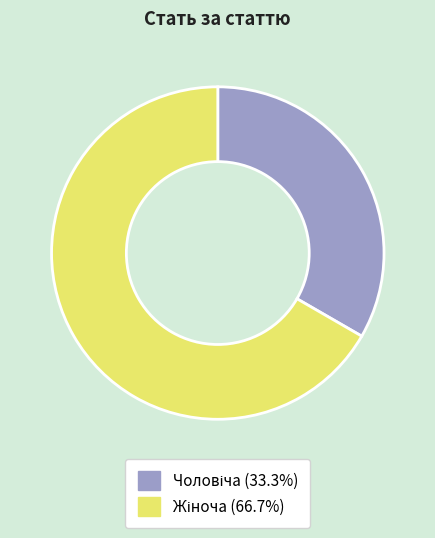

Is there any slice that represents more than half of the pie?

Yes